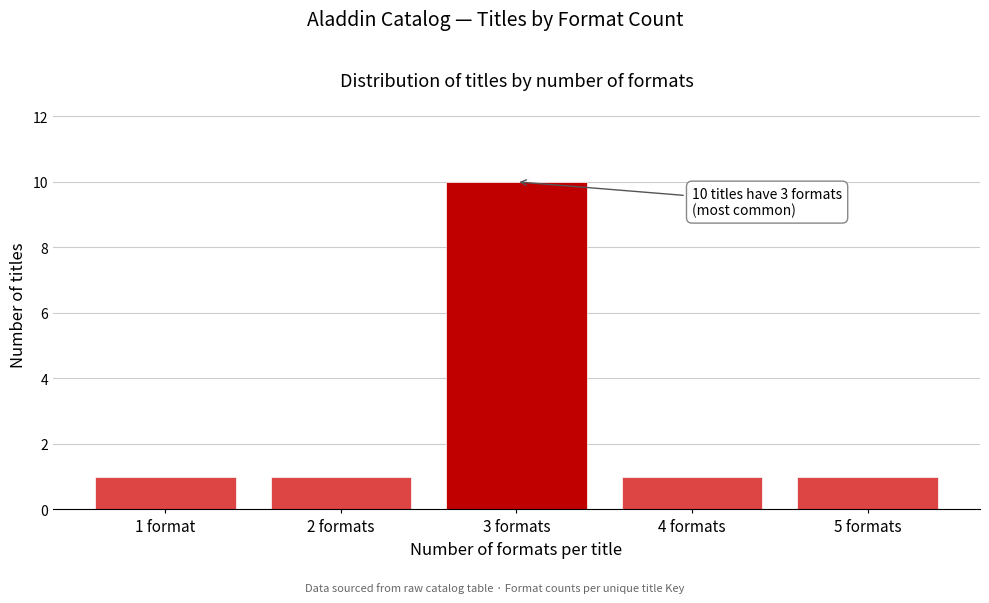

Reading left to right, transcribe all the data shown in this chart.

1	1	10	1	1